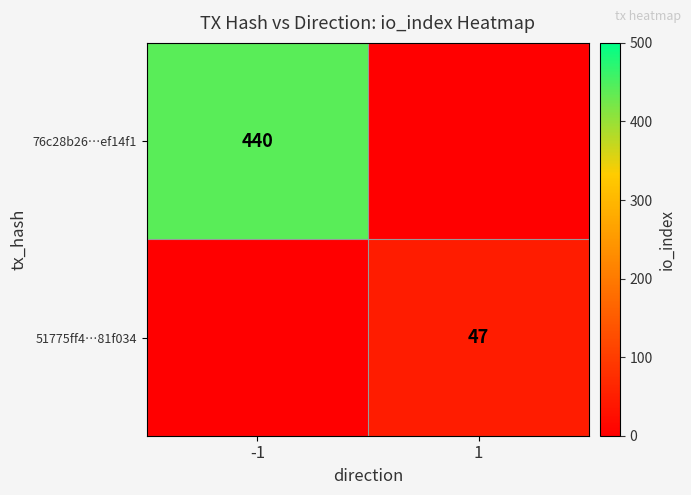

True or false: 76c28b26…ef14f1 has a value of 440 at -1.

True